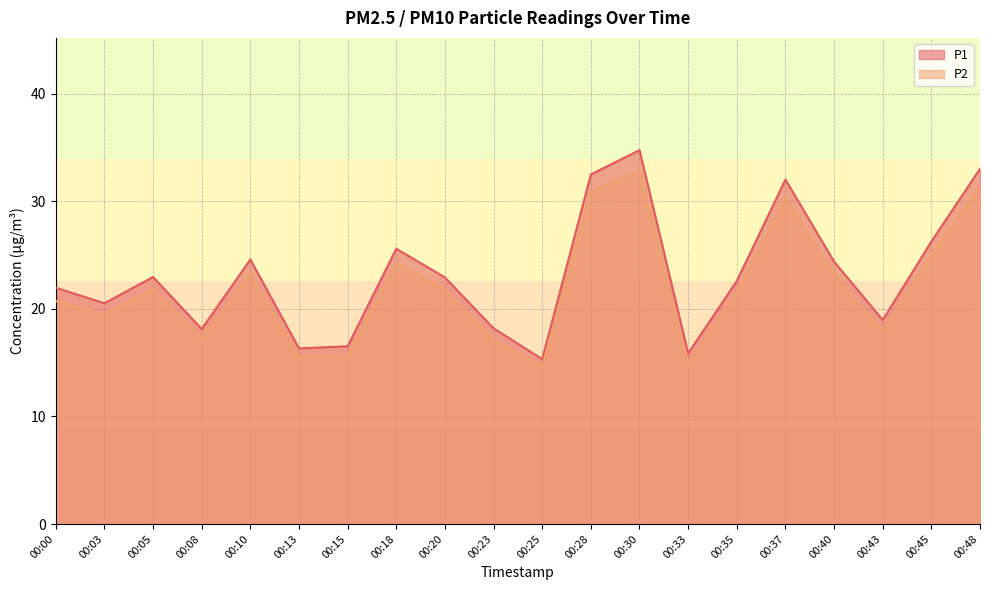

At which label does P2 reach its peak?

00:30